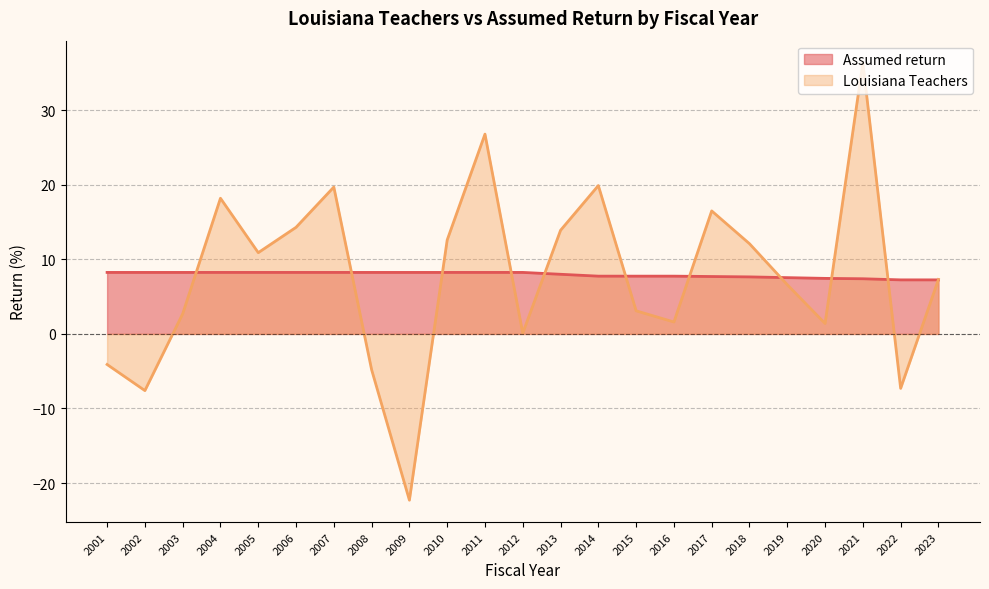

True or false: Assumed return has a value of 8.2 at 2011.

True